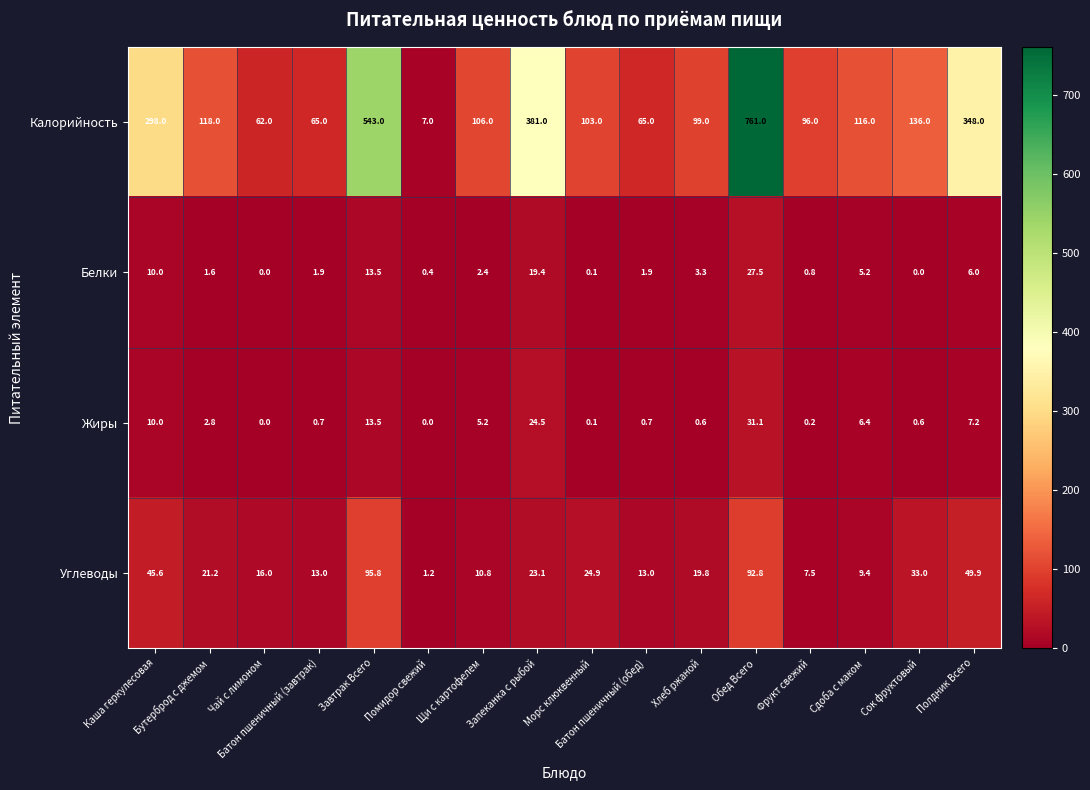

What is the highest value of the Калорийность series?

761.0